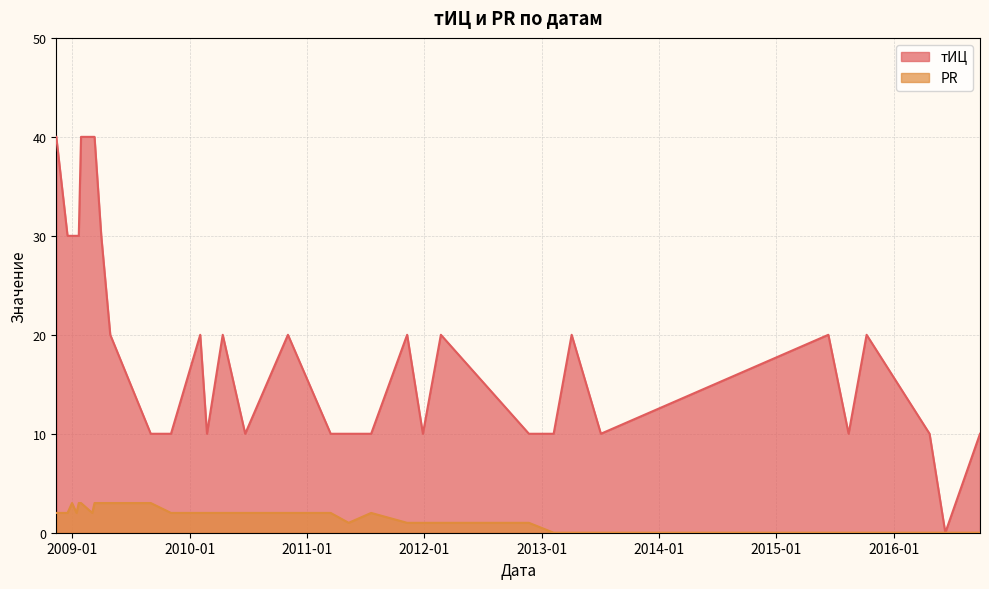

In тИЦ, how many points are higher than both neighbors (excluding endpoints)?

8